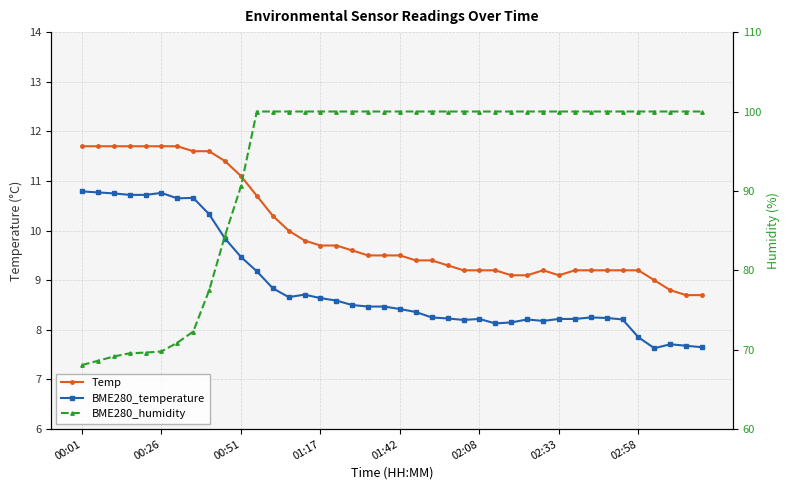

Is it true that BME280_humidity equals 100.0 at 19?

True